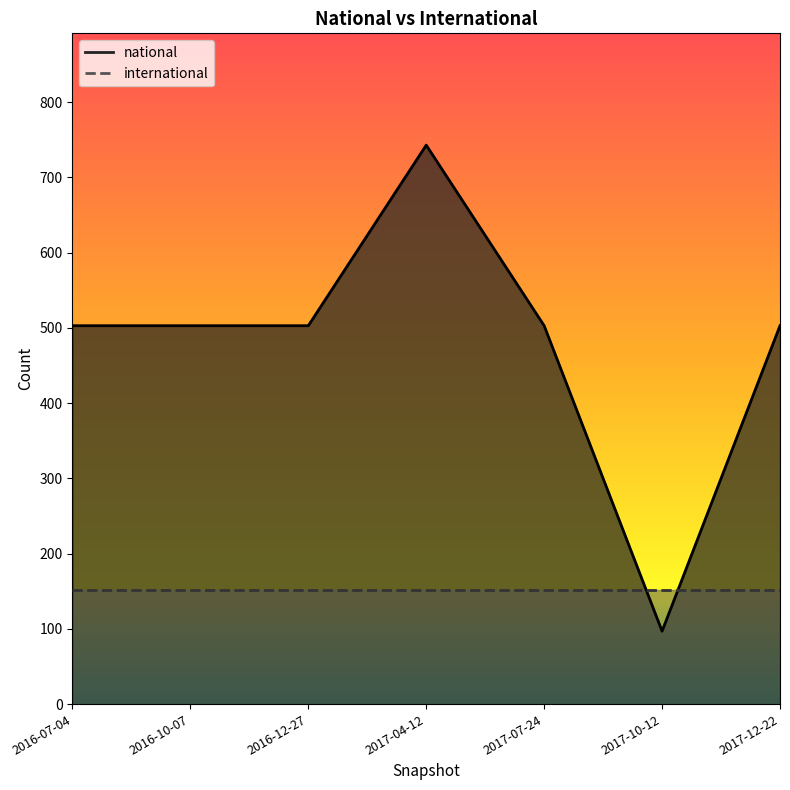

How many data points does each series have?

7